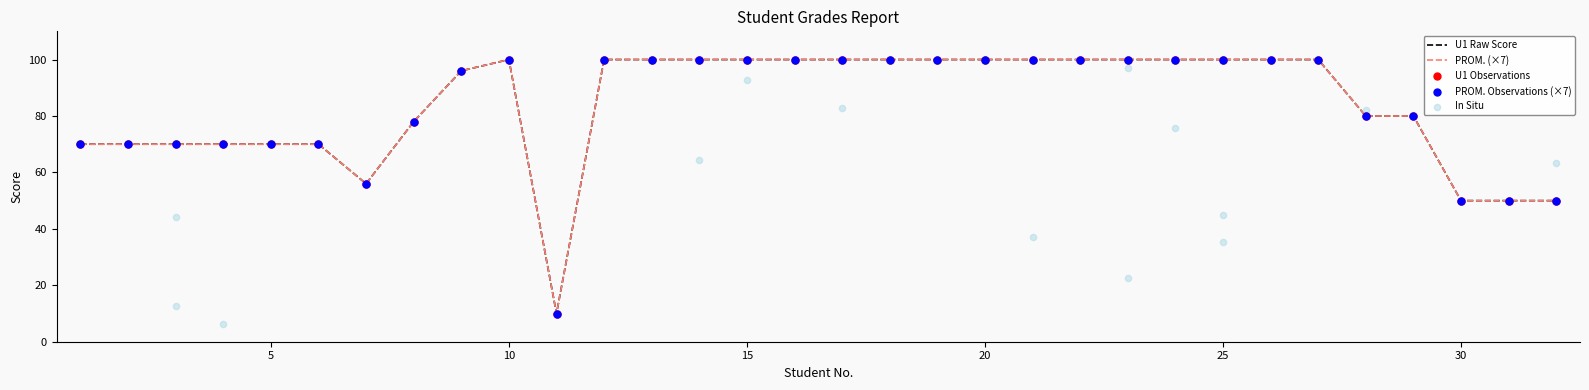

What is the total value across all series at 9?

192